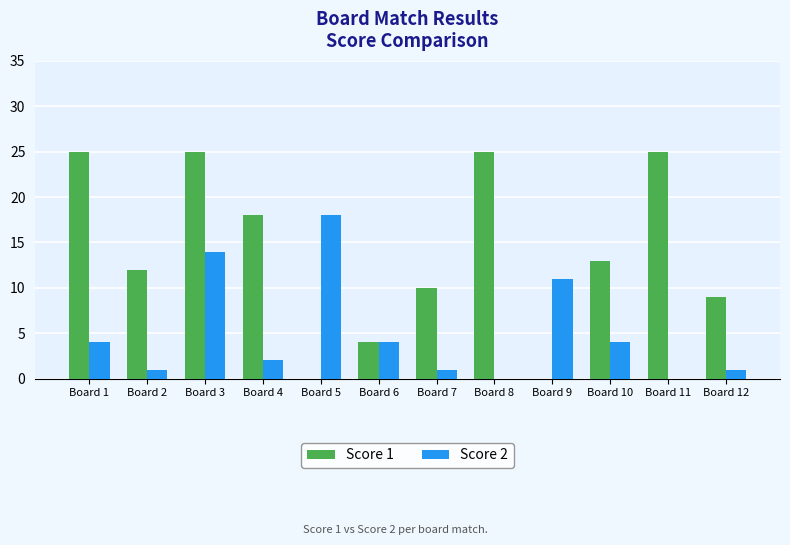

What are all the series names shown in the legend?

Score 1, Score 2